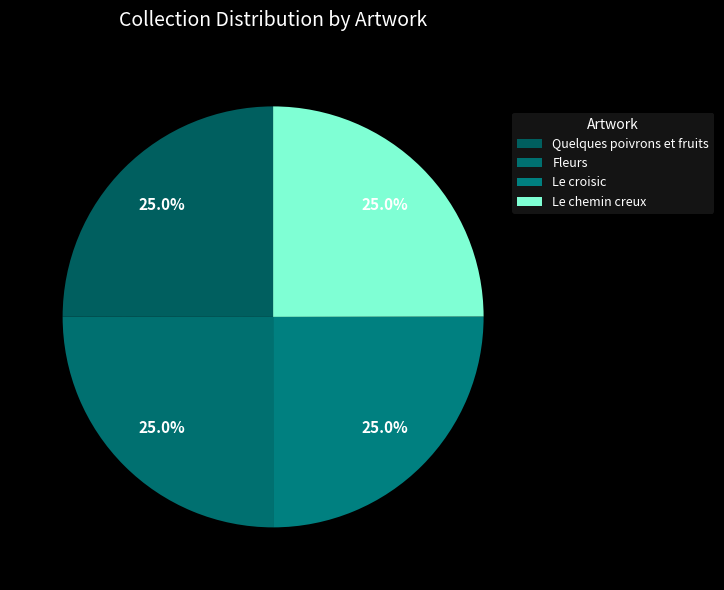

Is the sum of Le croisic and Quelques poivrons et fruits greater than half?

Yes